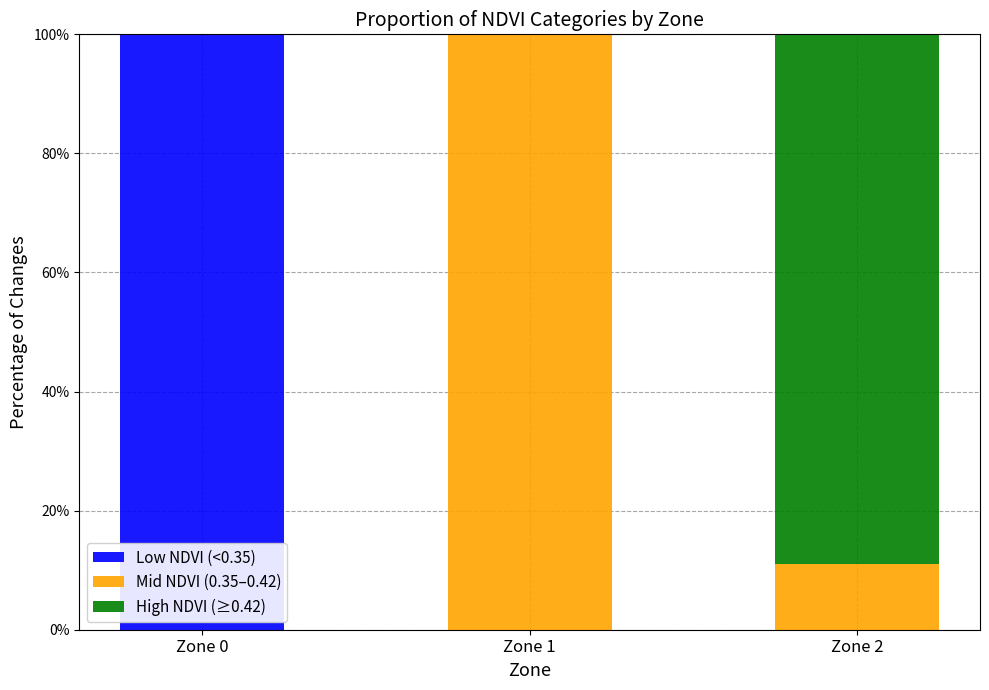

Reading left to right, transcribe the values for Low NDVI (<0.35).

Zone 0=100.0	Zone 1=0.0	Zone 2=0.0